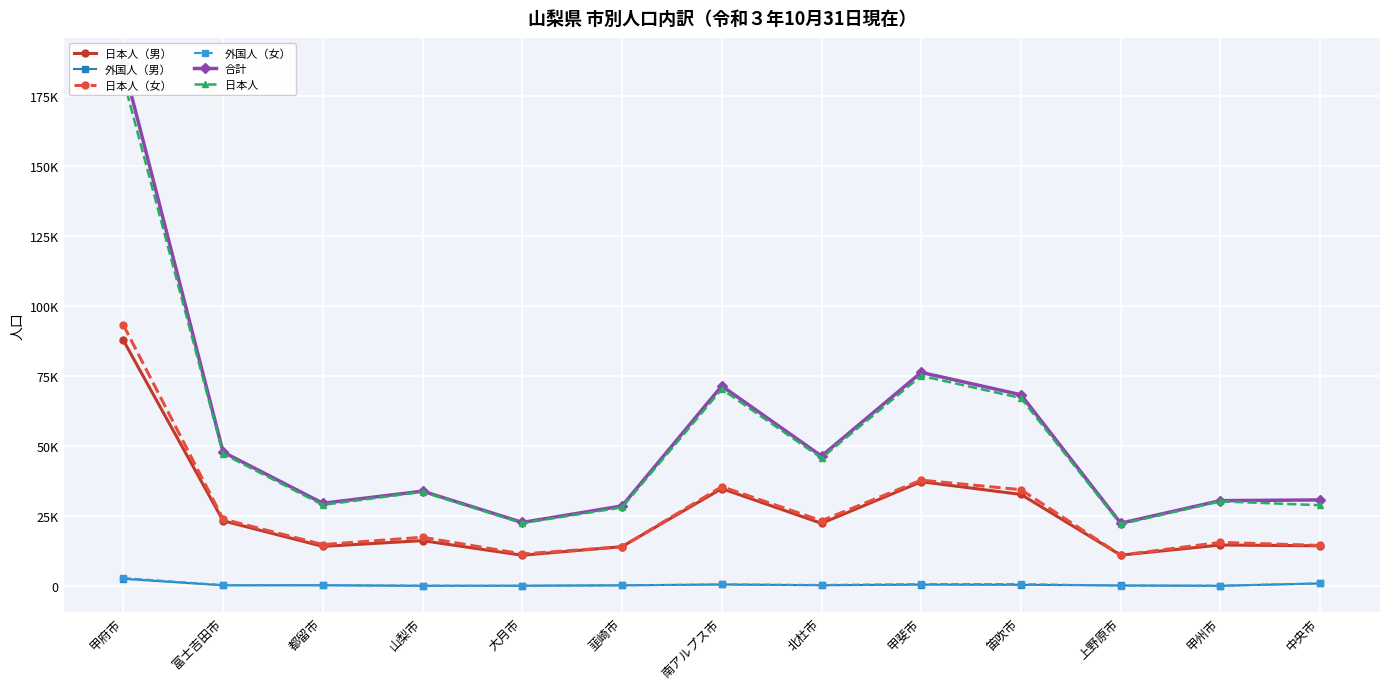

Does the chart display data point markers on the line(s)?

Yes